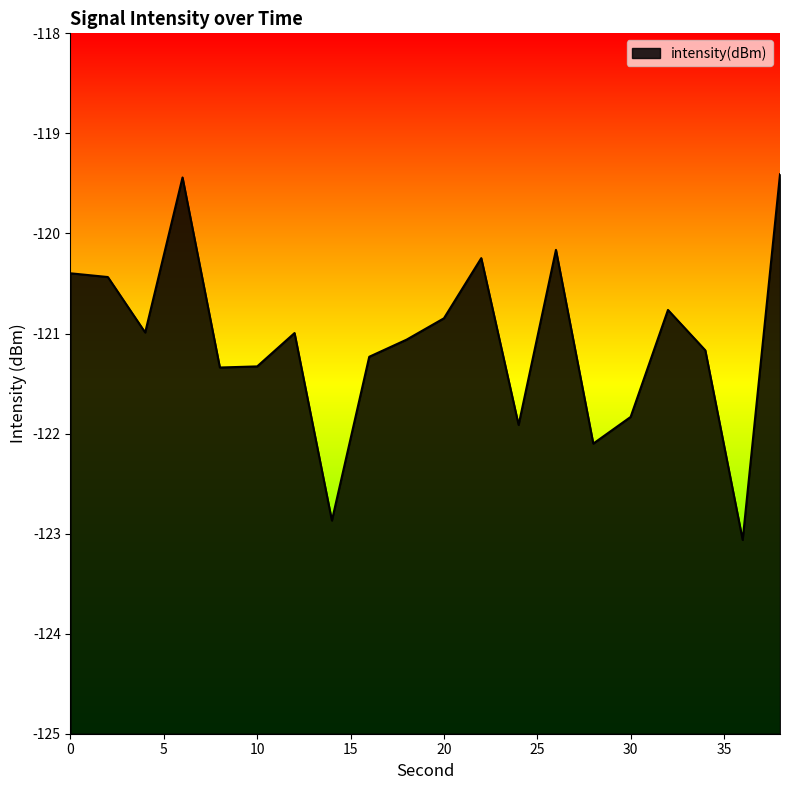

Which category has the lowest value across all series?

36